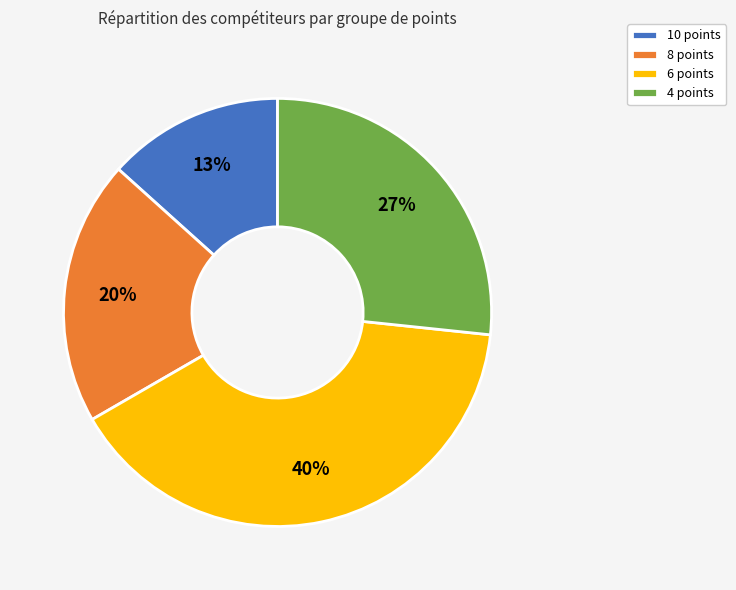

Rank the categories by value from highest to lowest.

6 points, 4 points, 8 points, 10 points